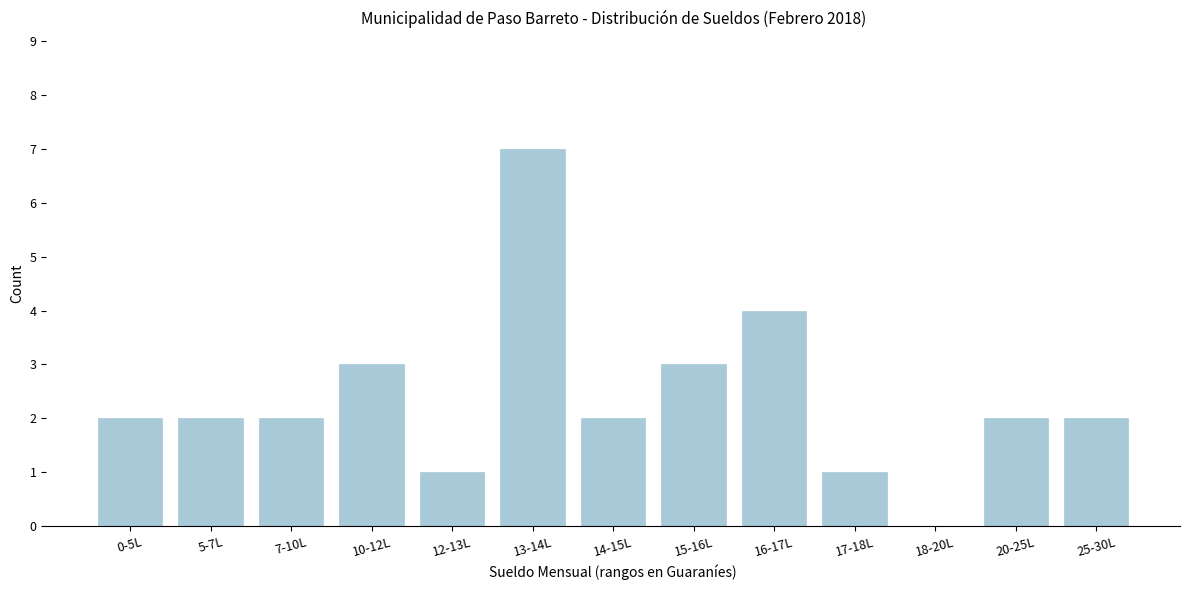

Reading left to right, list all the values displayed in this chart.

0-5L=2	5-7L=2	7-10L=2	10-12L=3	12-13L=1	13-14L=7	14-15L=2	15-16L=3	16-17L=4	17-18L=1	18-20L=0	20-25L=2	25-30L=2